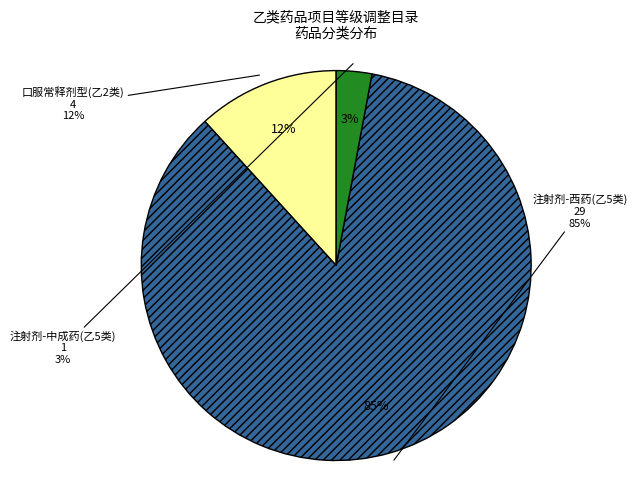

What is the largest slice in the pie chart?

注射剂-西药(乙5类)